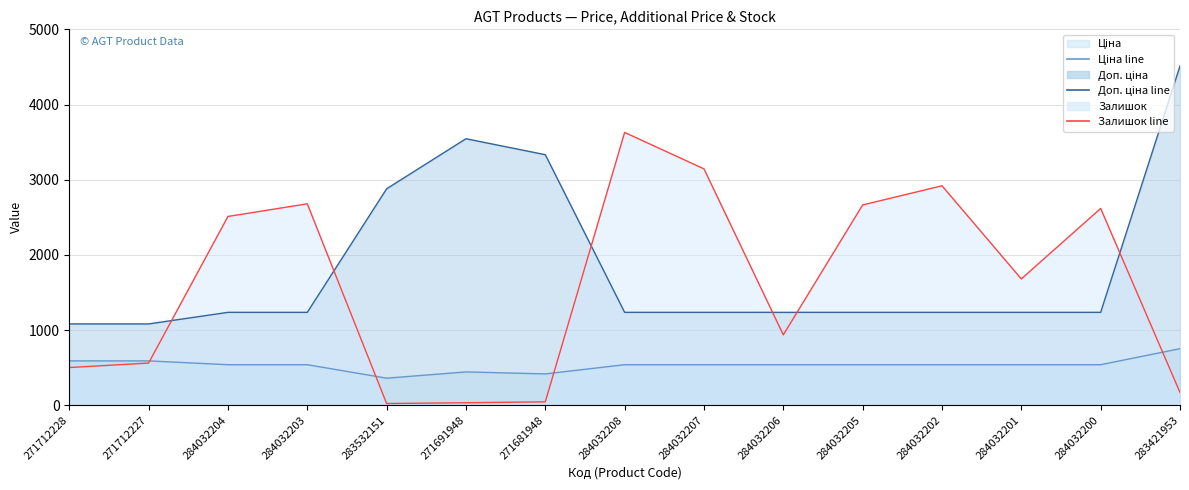

Between 284032203 and 284032205, which series saw the biggest shift?

Залишок (line)